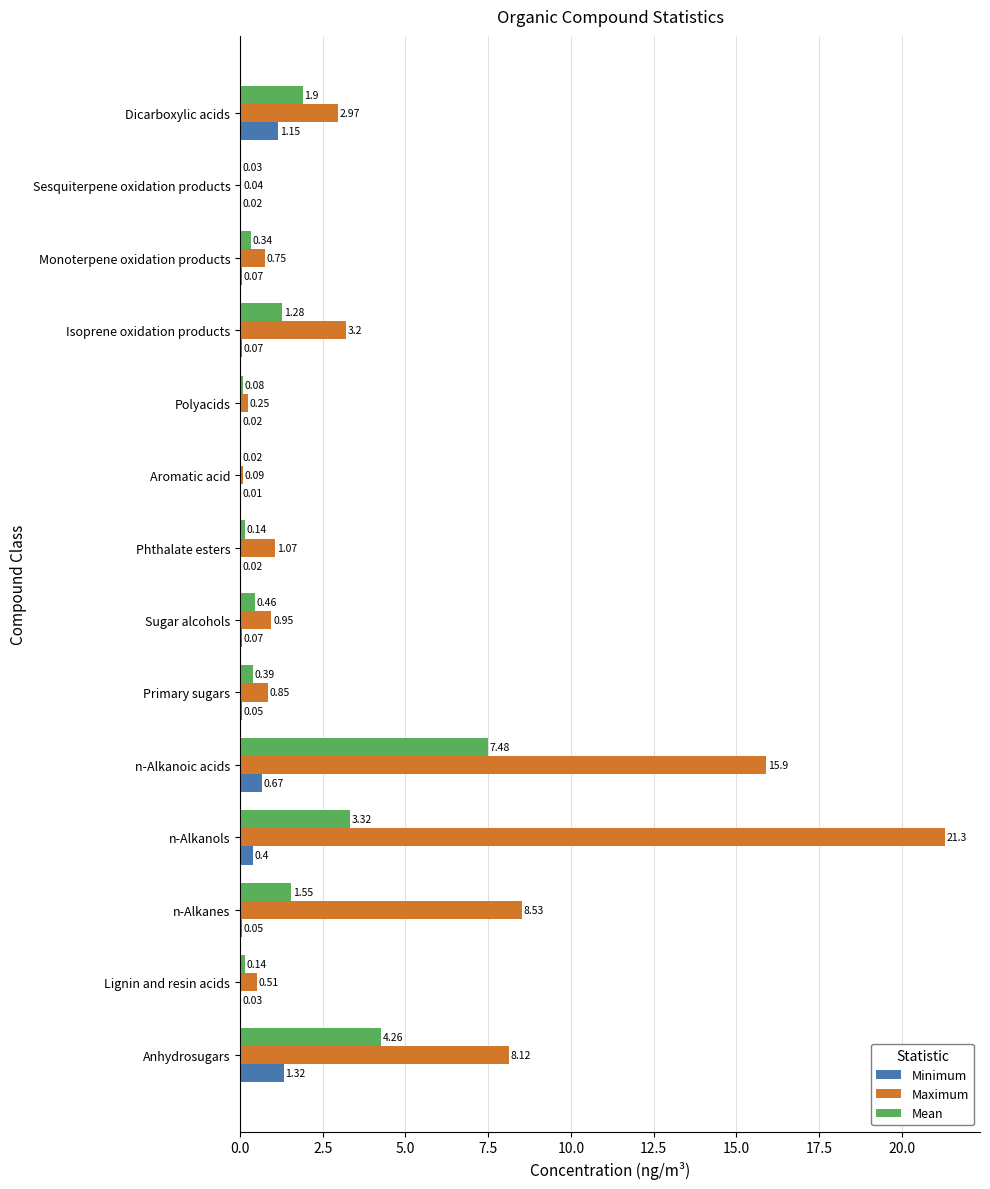

Which series has the largest total across all categories?

Maximum